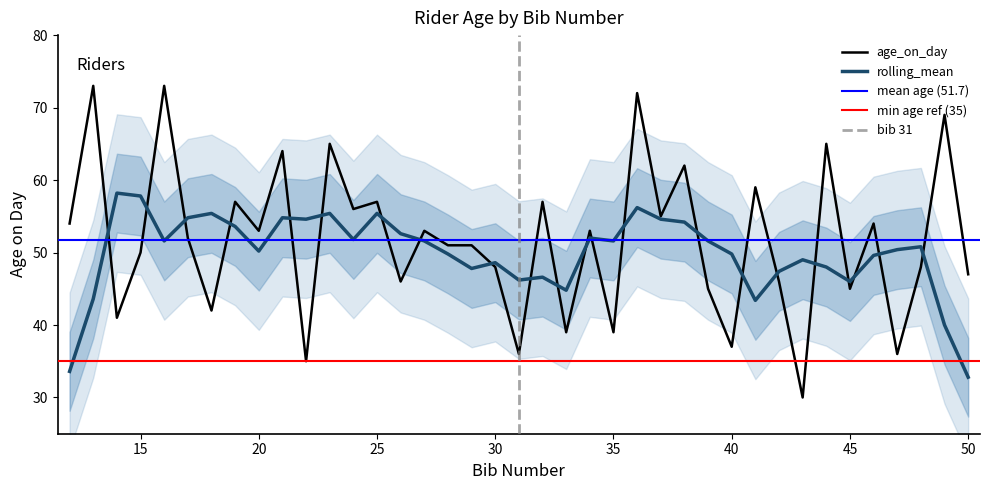

What is the minimum value shown in the chart?

30